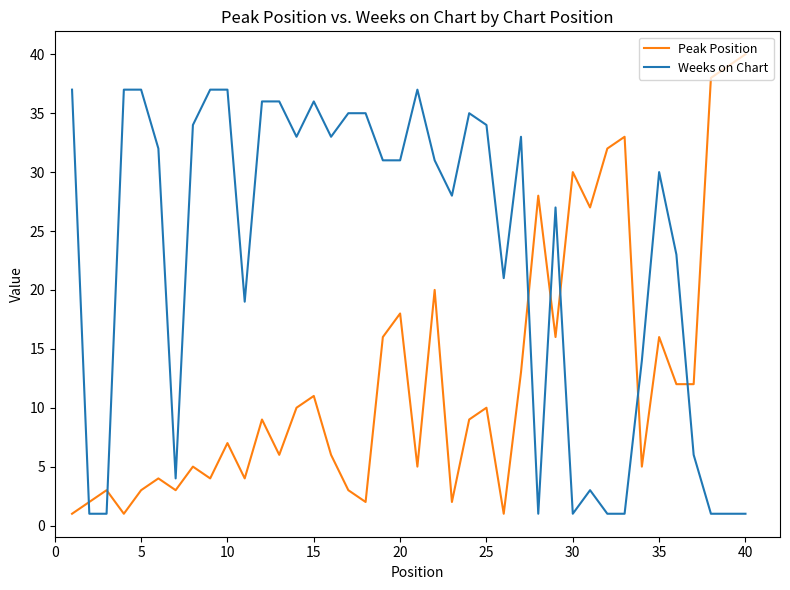

Rank the series by their average value, from highest to lowest.

Weeks on Chart, Peak Position